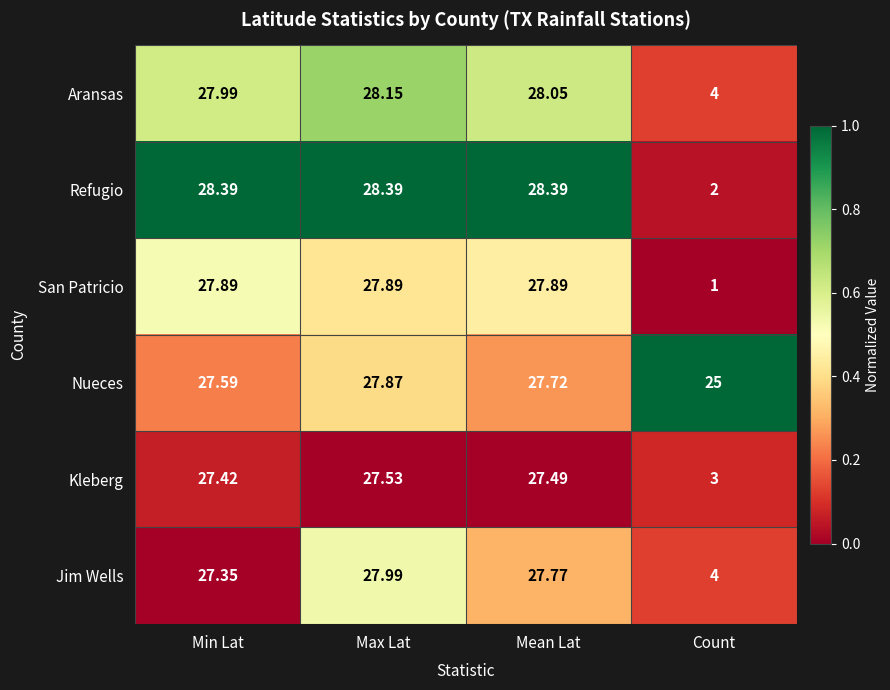

At which category is the sum across all series the highest?

Max Lat